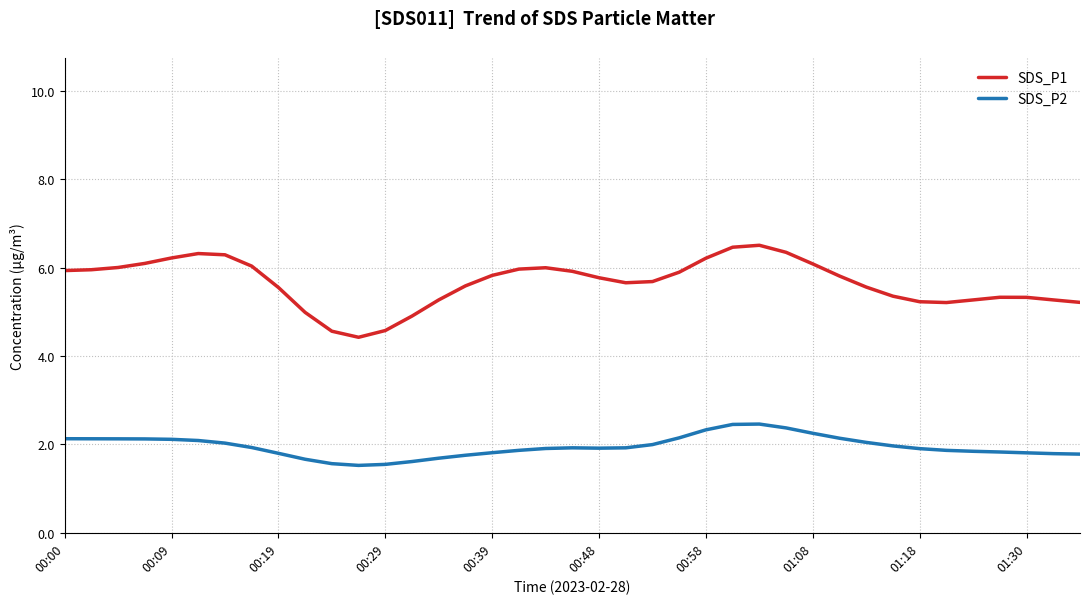

What is the lowest value of the SDS_P2 series?

1.5